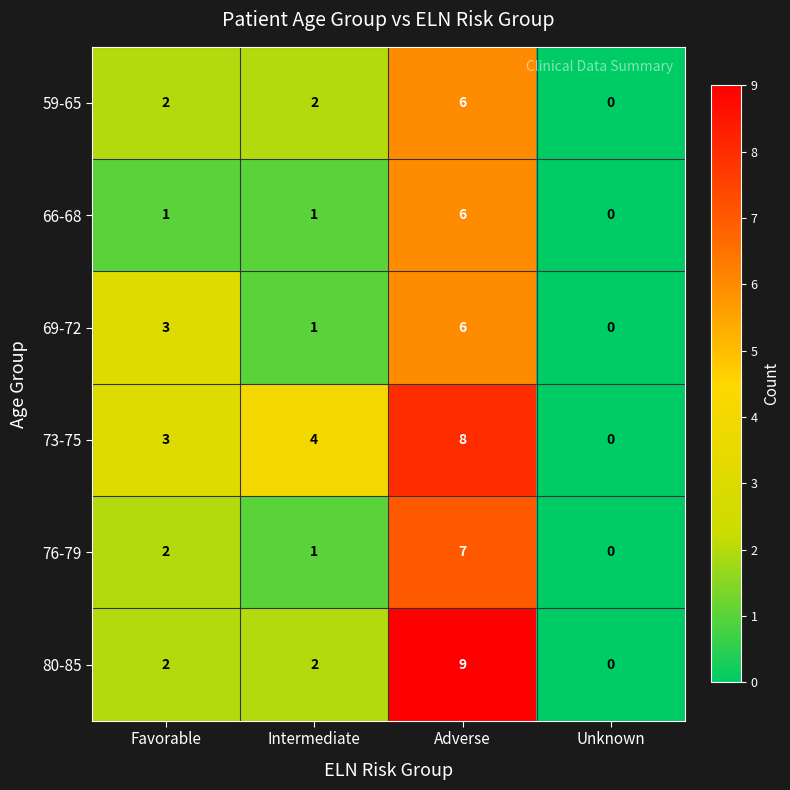

What is the difference between the maximum and minimum values in the 69-72 series?

6